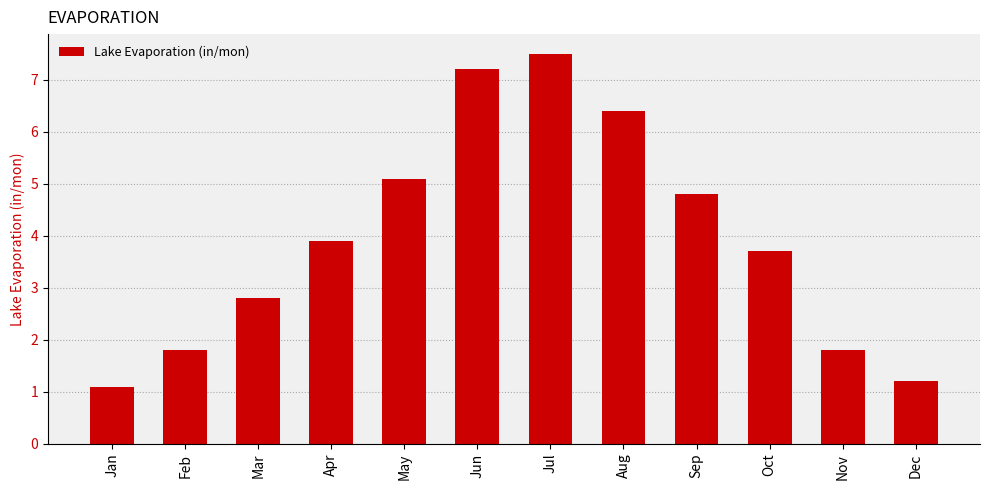

What is the change in value from Sep to Nov?

-3.0